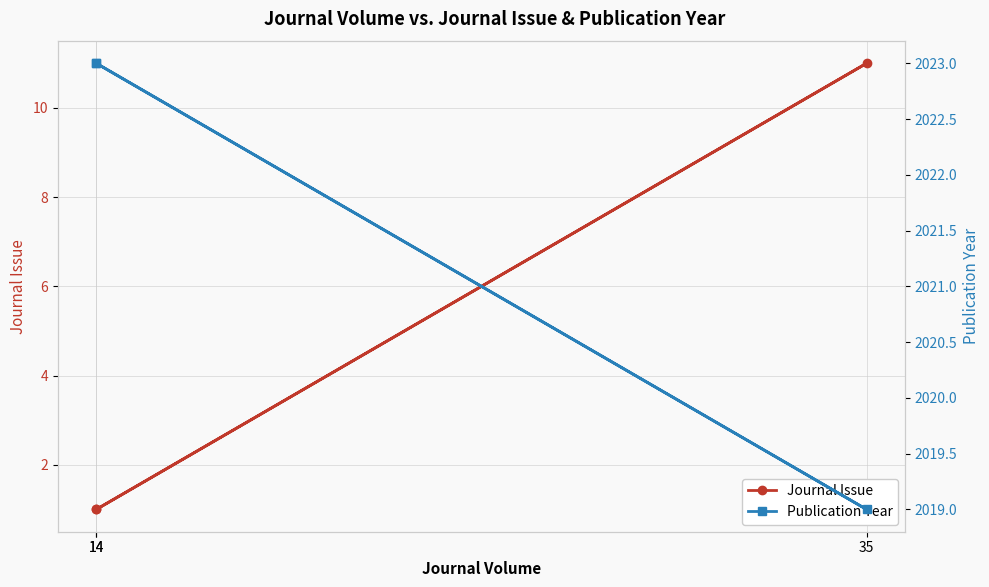

What are all the series names shown in the legend?

Journal Issue, Publication Year